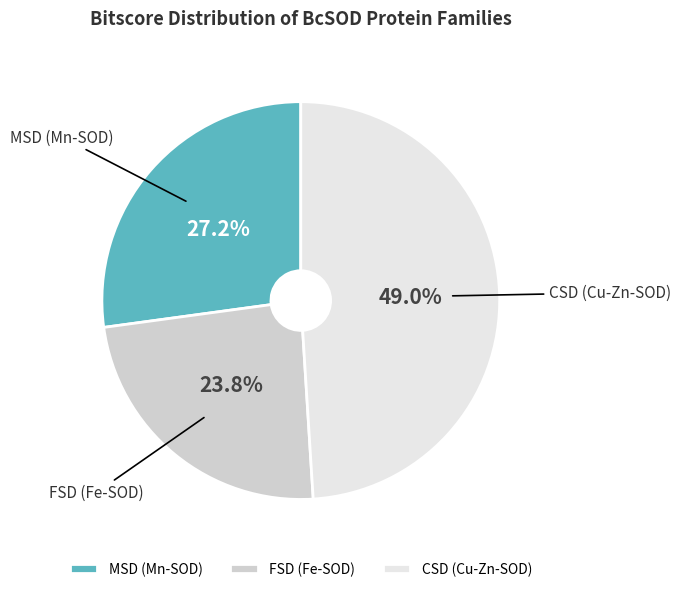

Does MSD (Mn-SOD) account for over 50% of the chart?

No